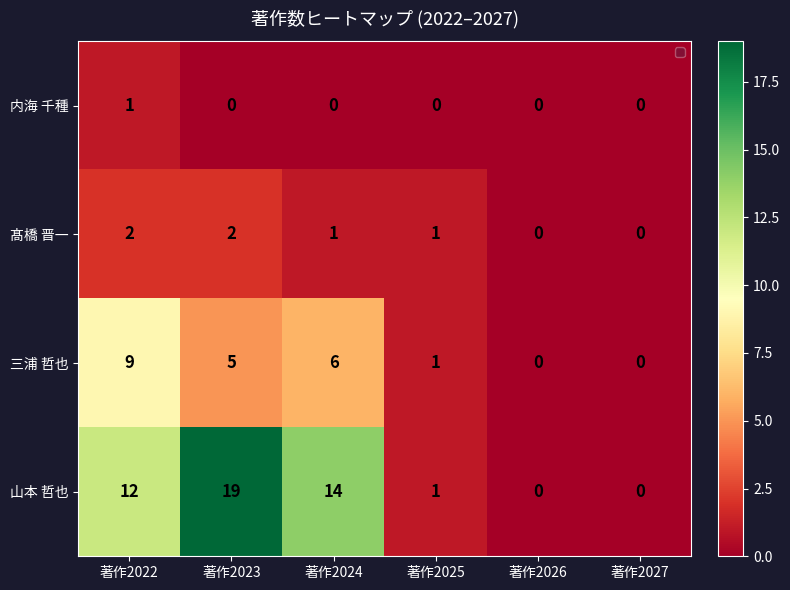

How many positive values does the 三浦 哲也 series have?

4